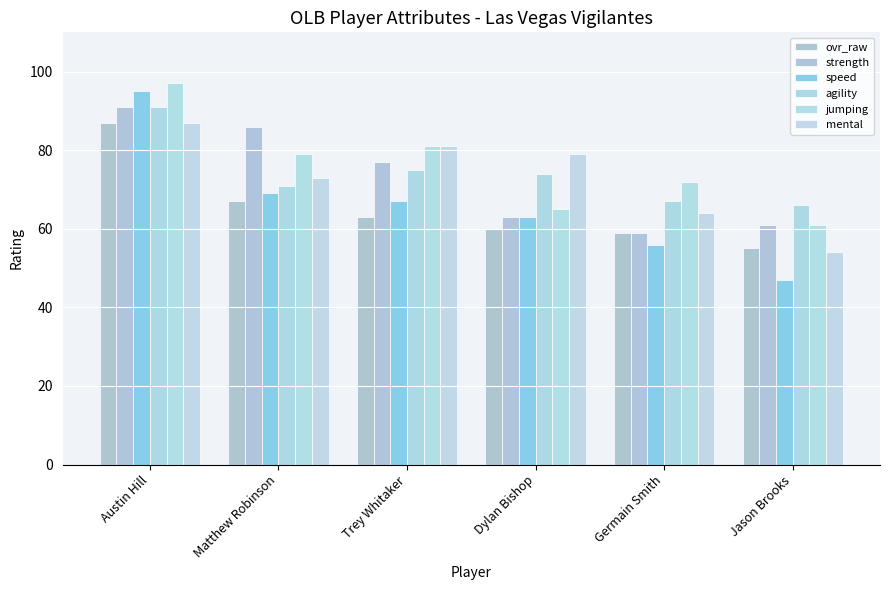

At which category is the sum across all series the highest?

Austin Hill